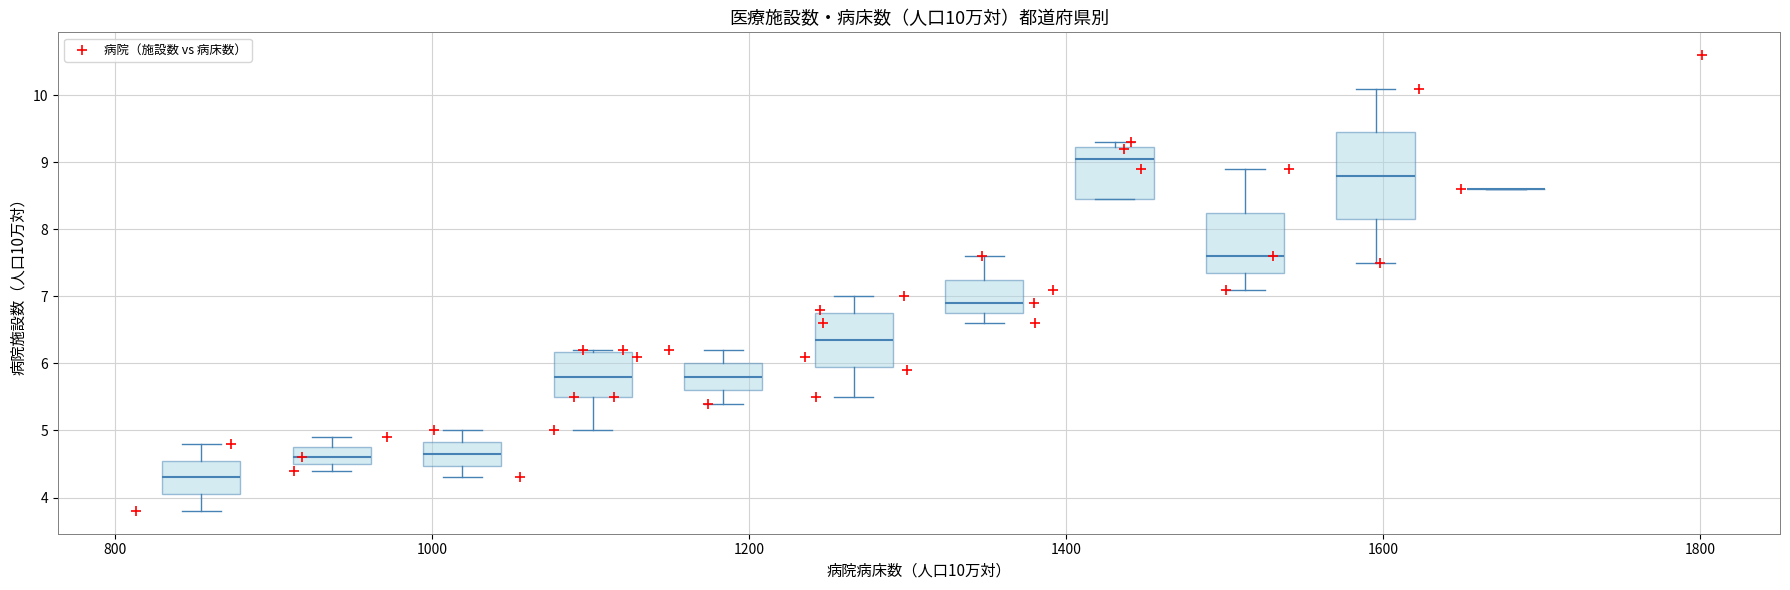

What is the range of X values (max minus min)?

987.7